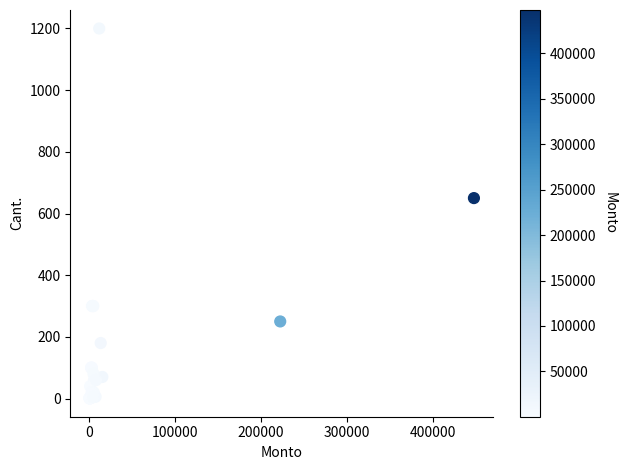

What Y value in the scatter plot is closest to 600?

650